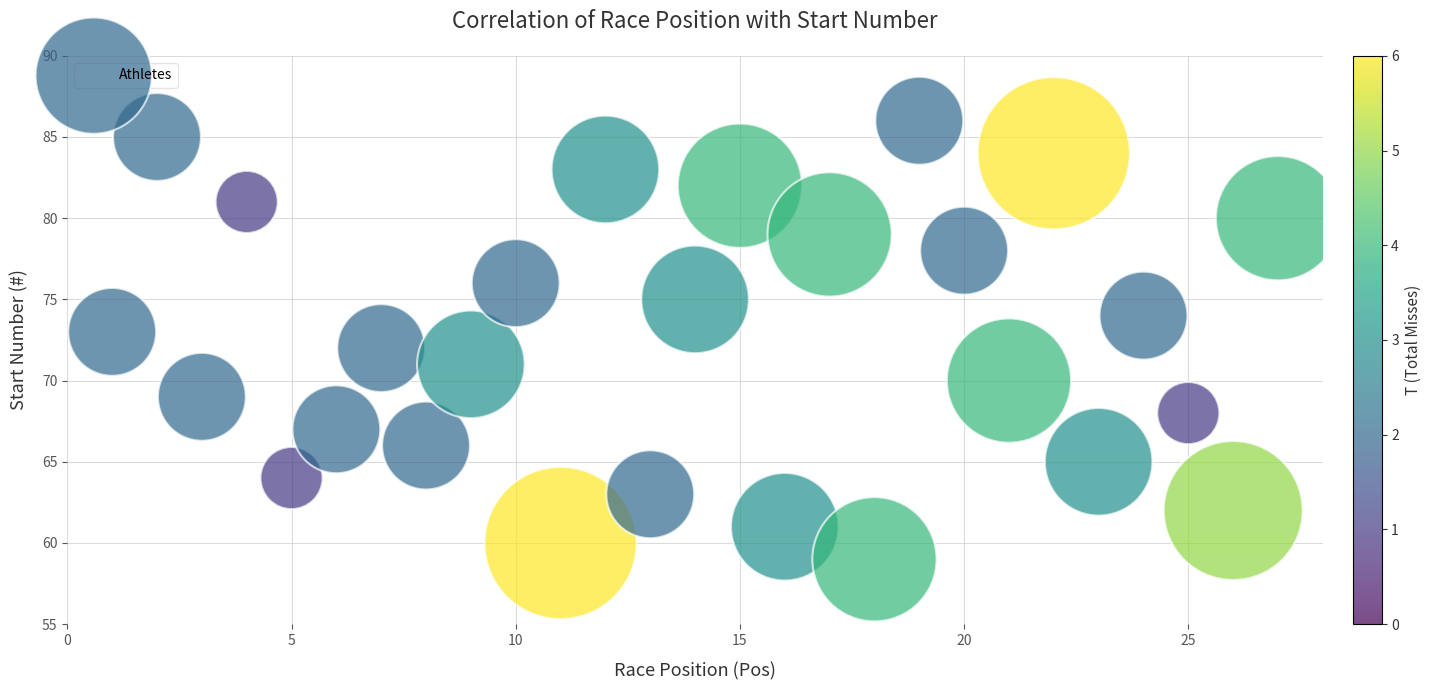

What is the range of Y values (max minus min)?

27